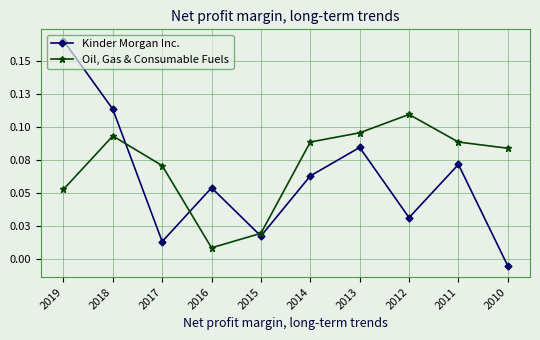

Which series ends up on top after the final intersection of Oil, Gas & Consumable Fuels and Kinder Morgan Inc.?

Oil, Gas & Consumable Fuels